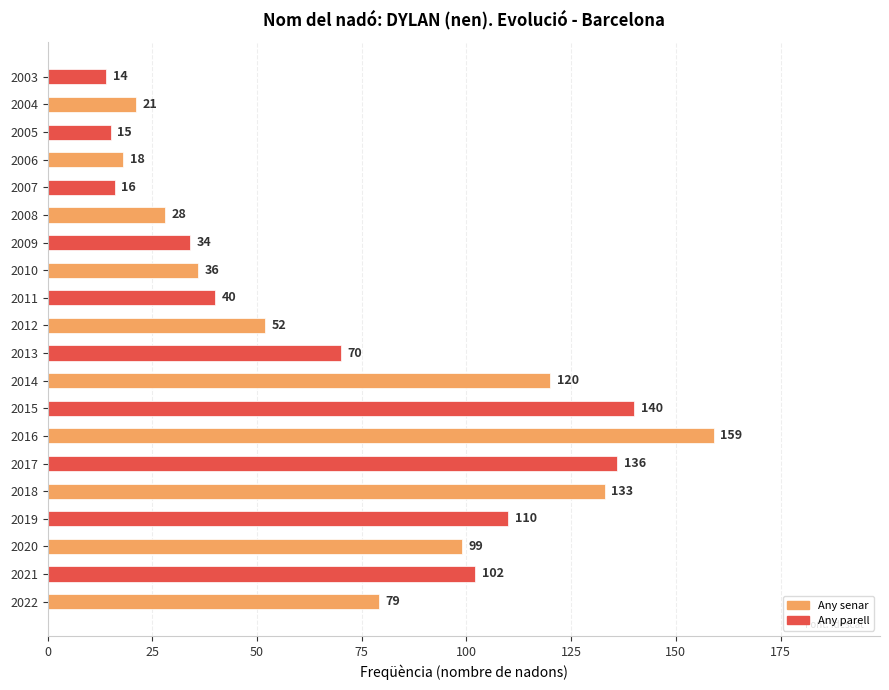

List the labels in order of value, smallest first.

2003, 2005, 2007, 2006, 2004, 2008, 2009, 2010, 2011, 2012, 2013, 2022, 2020, 2021, 2019, 2014, 2018, 2017, 2015, 2016